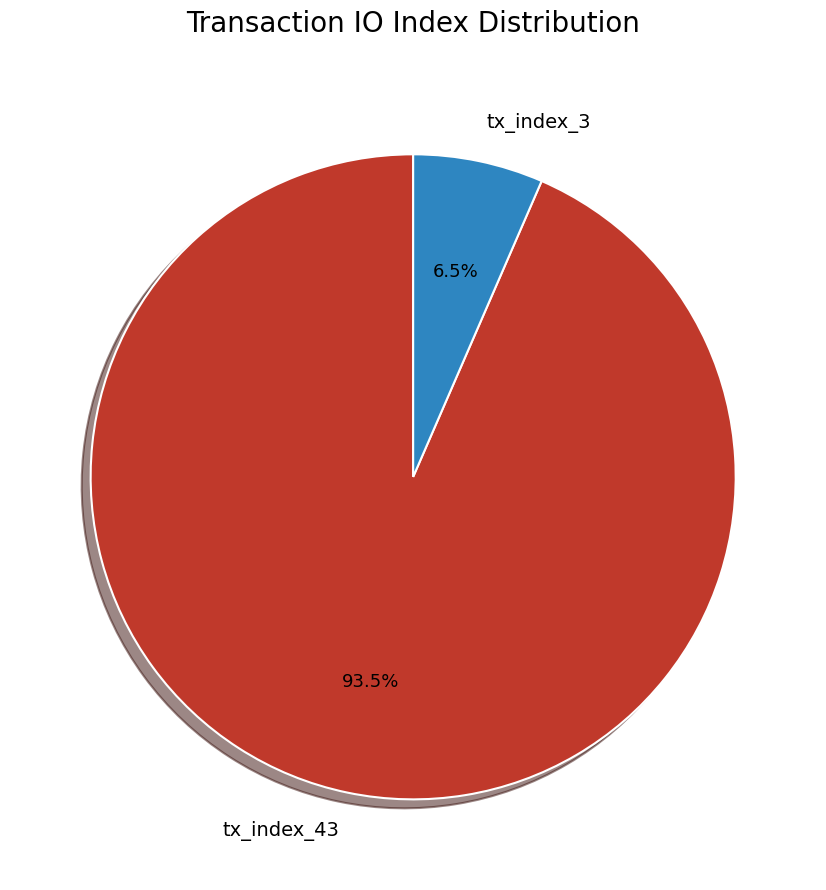

What percentage do tx_index_43 and tx_index_3 together represent?

100.0%